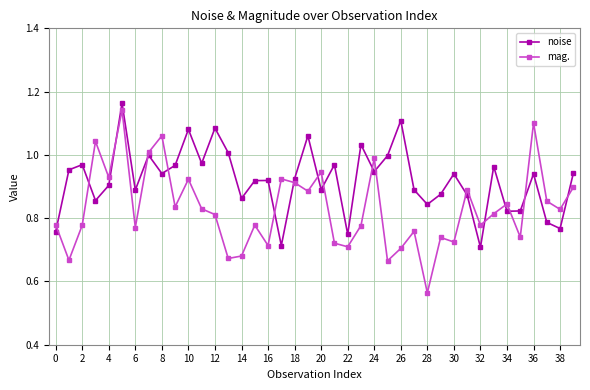

At how many categories does at least one series exceed 0?

40